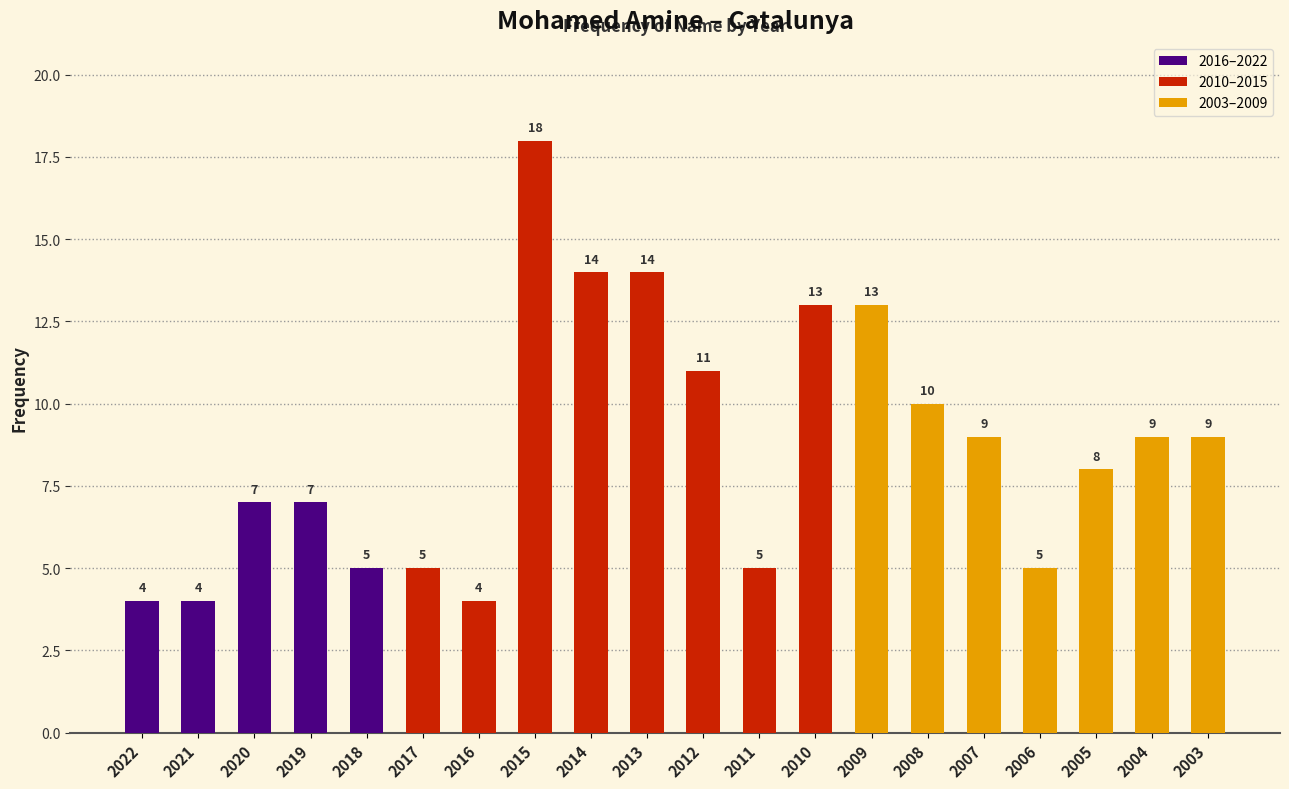

Where is the data nearest to the value 11?

2012